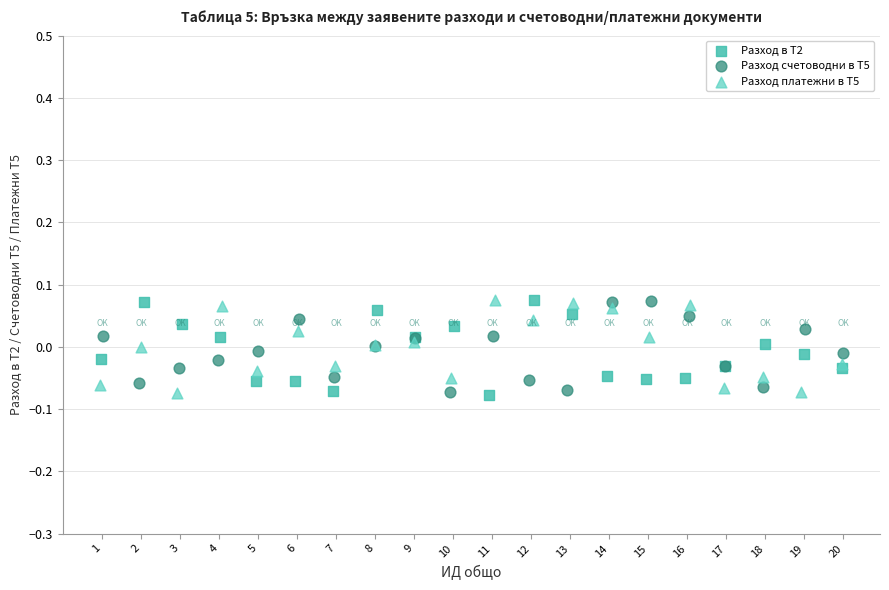

What are all the series names shown in the legend?

Разход в Т2, Разход счетоводни в Т5, Разход платежни в Т5